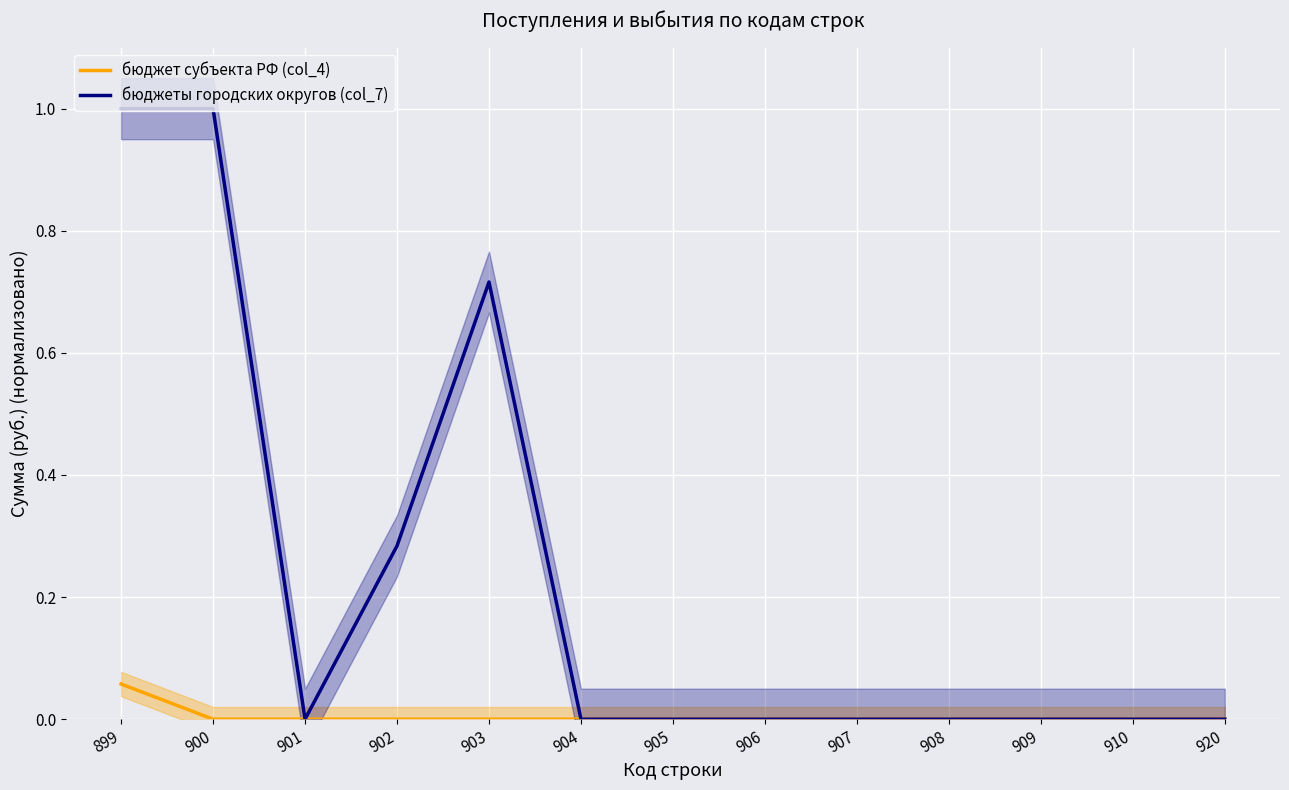

The value of бюджеты городских округов (col_7) at 910 is 0.0. True or false?

True